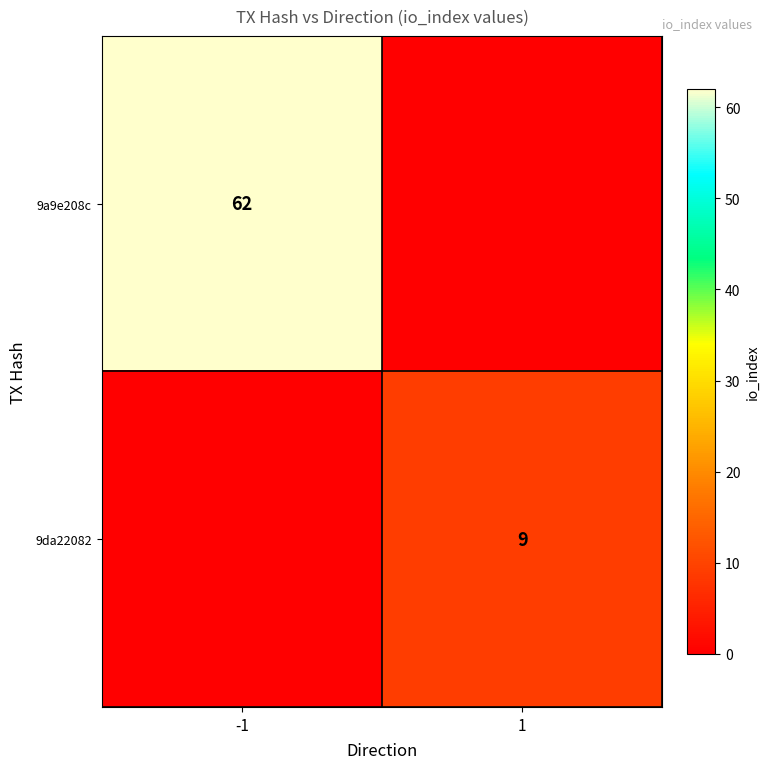

True or false: 9da22082 has a value of 9 at 1.

True